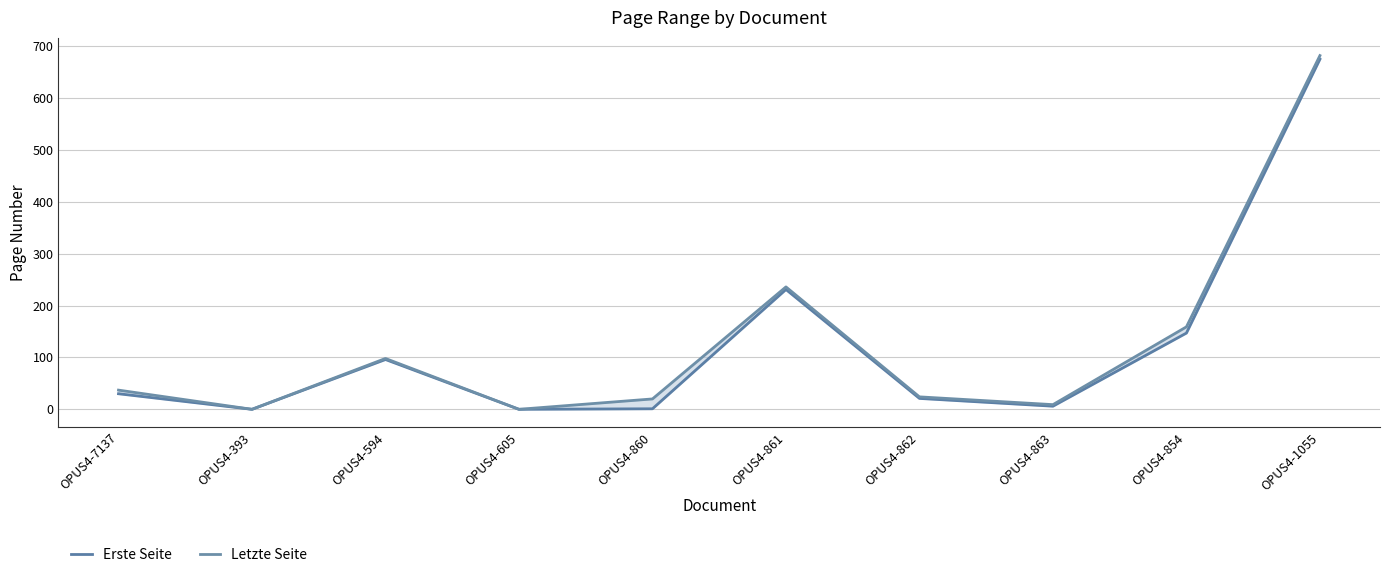

Reading left to right, list all the values displayed in this chart.

Erste Seite: 30	0	96	0	1	231	21	6	147	675
Letzte Seite: 37	0	98	0	20	236	24	9	159	682